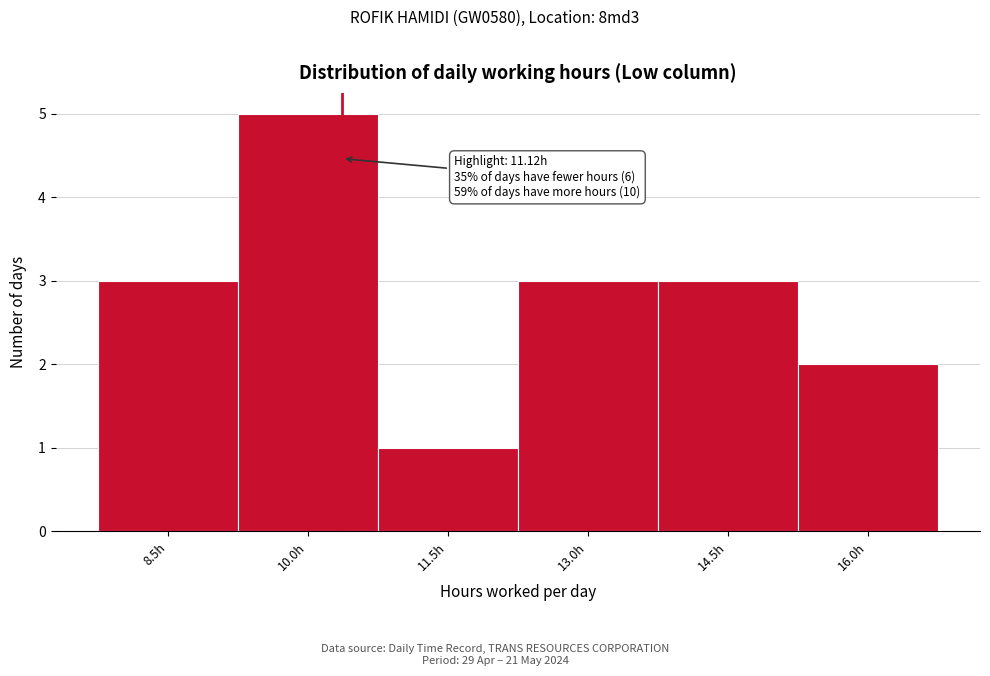

Reading right to left, what are all the values shown in this chart?

2	3	3	1	5	3